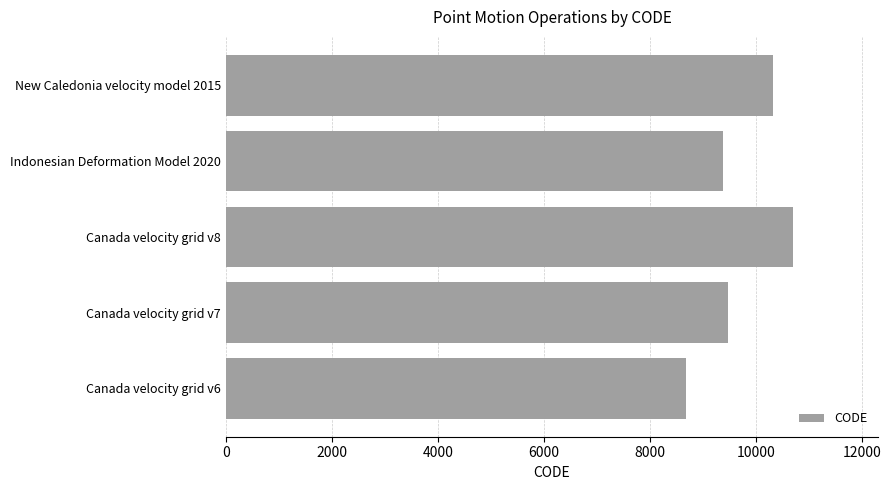

At which label is the value closest to 9691?

Canada velocity grid v7